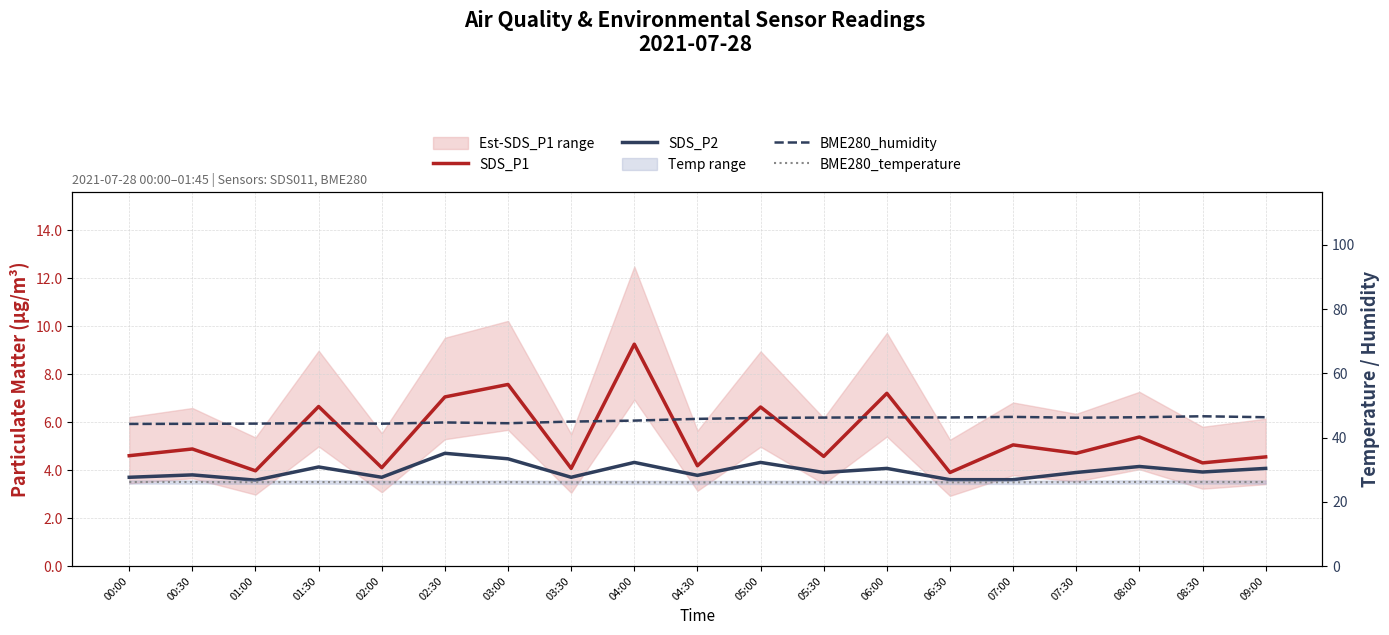

Is it true that BME280_temperature equals 26.0 at 02:30?

True